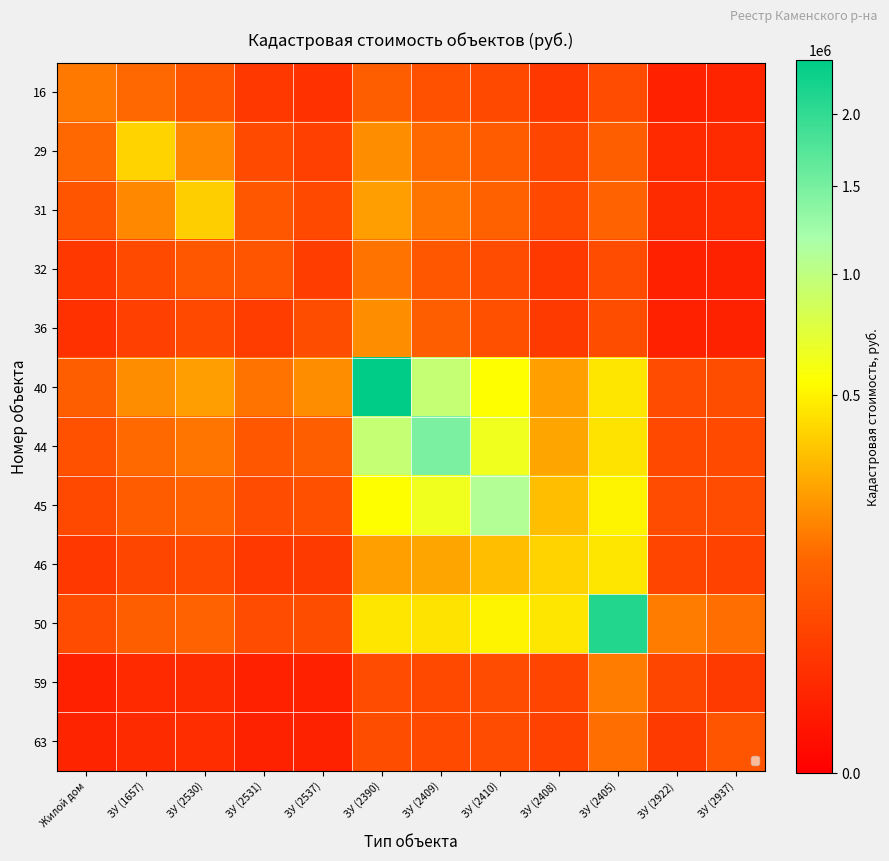

At which category is the sum across all series the highest?

ЗУ (2390)